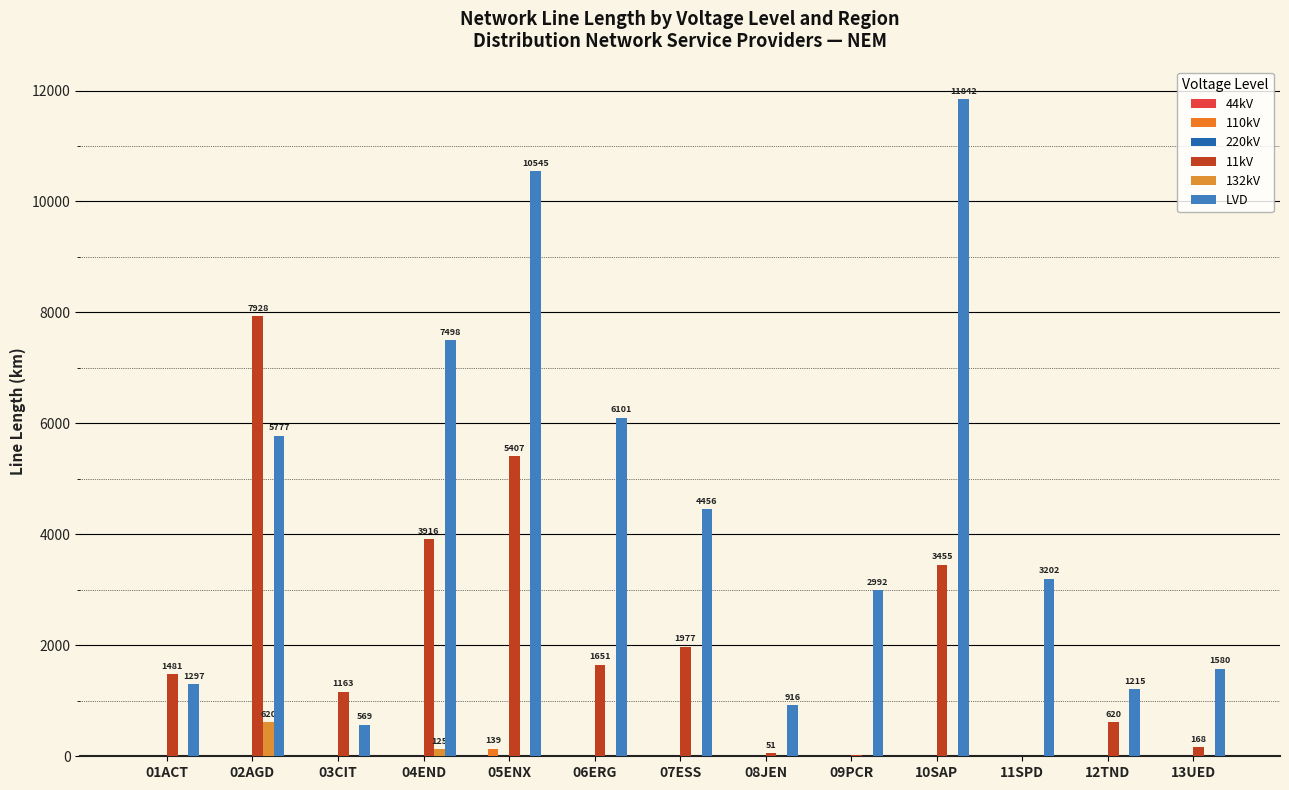

At which label does 110kV reach its minimum?

01ACT